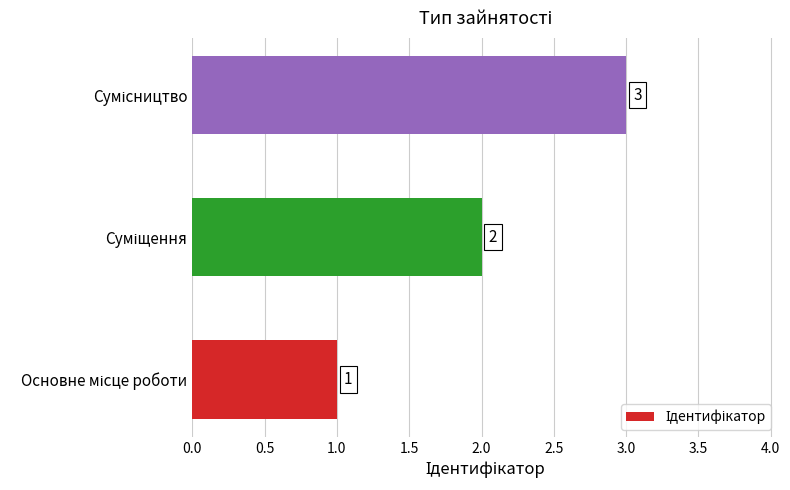

Count the values in the range 1 to 3.

3